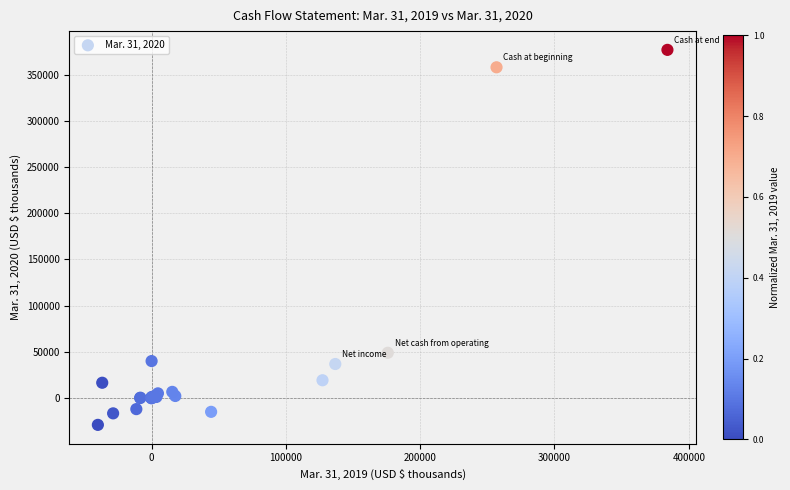

What Y value in the scatter plot is closest to 173946?

48736